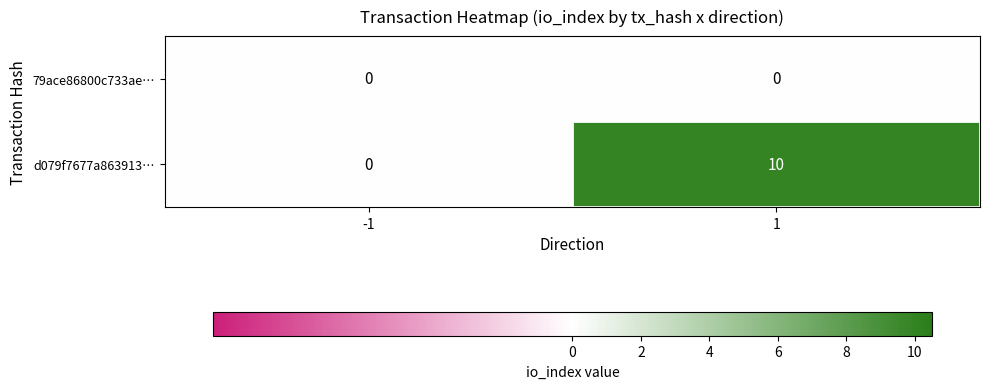

Which series has the largest total across all categories?

d079f7677a863913…